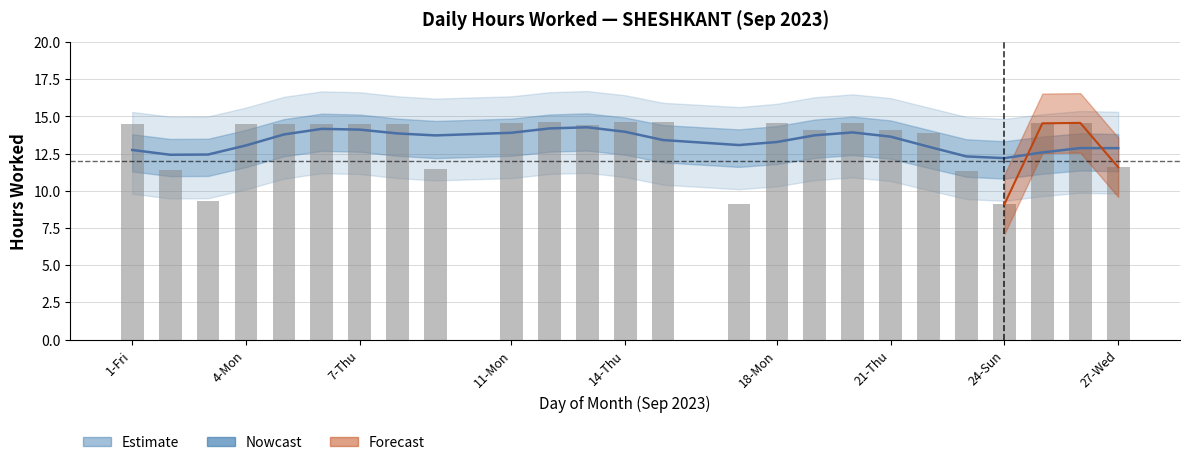

Reading left to right, extract all data points from this chart.

14.5	11.4	9.3	14.5	14.5	14.5	14.5	14.5	11.5	14.6	14.6	14.5	14.7	14.7	9.1	14.5	14.1	14.6	14.1	13.9	11.4	9.1	14.5	14.6	11.6